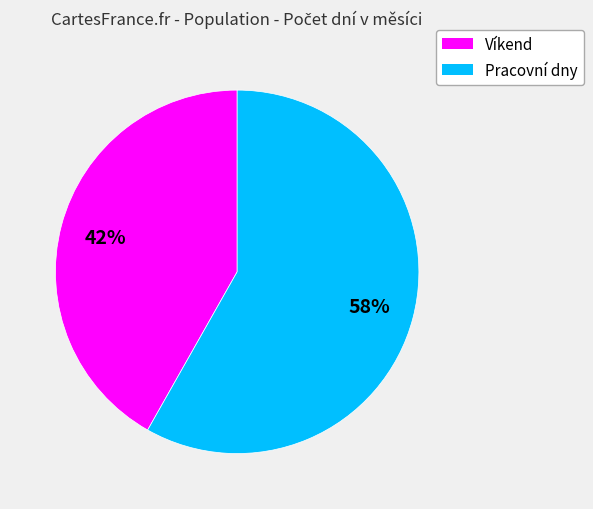

To the nearest percent, what is the average slice percentage?

50%